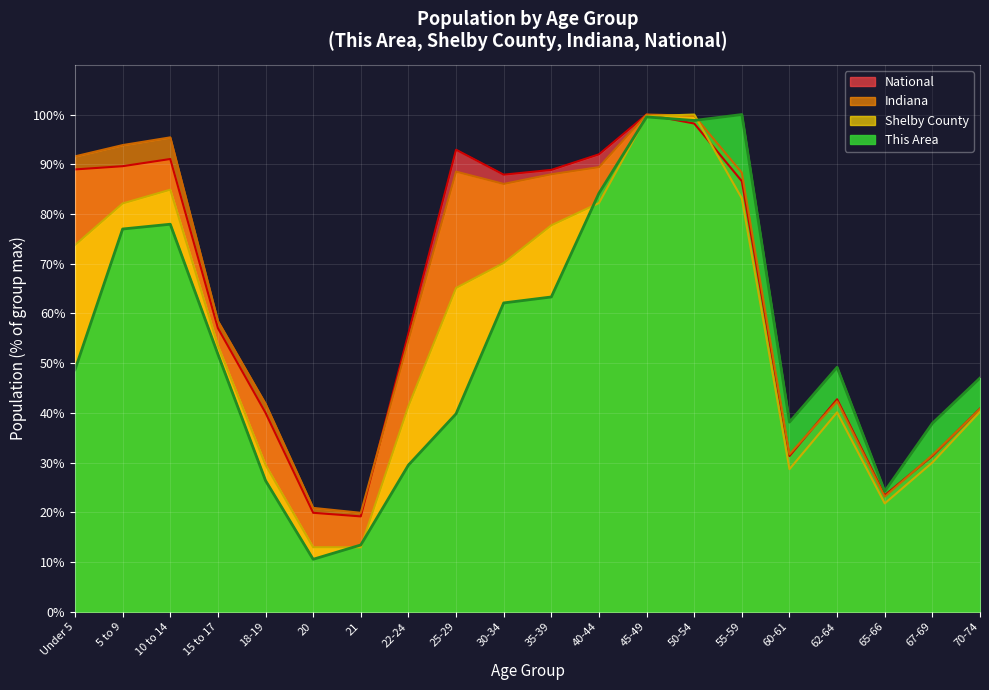

Is it true that Shelby County equals 3.1 at 20?

False